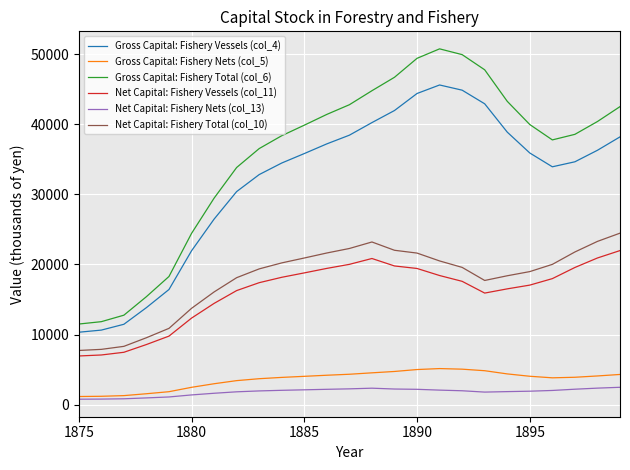

True or false: Gross Capital: Fishery Total (col_6) and Net Capital: Fishery Vessels (col_11) cross at least once.

False